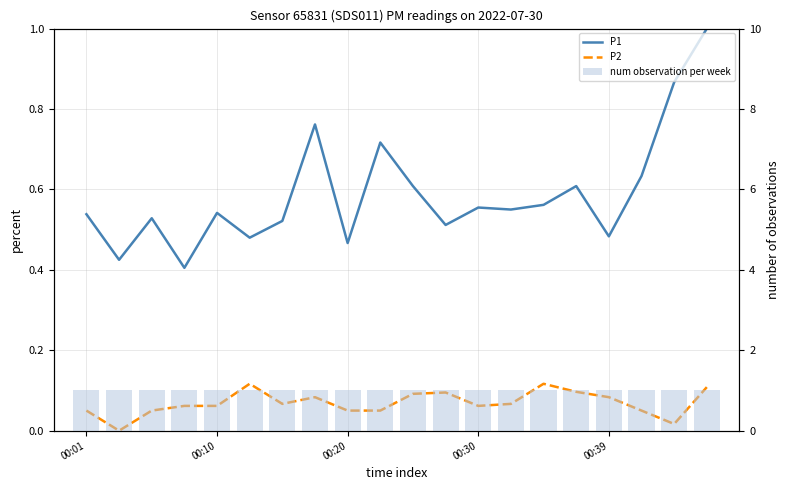

Which series has the largest total across all categories?

num observation per week